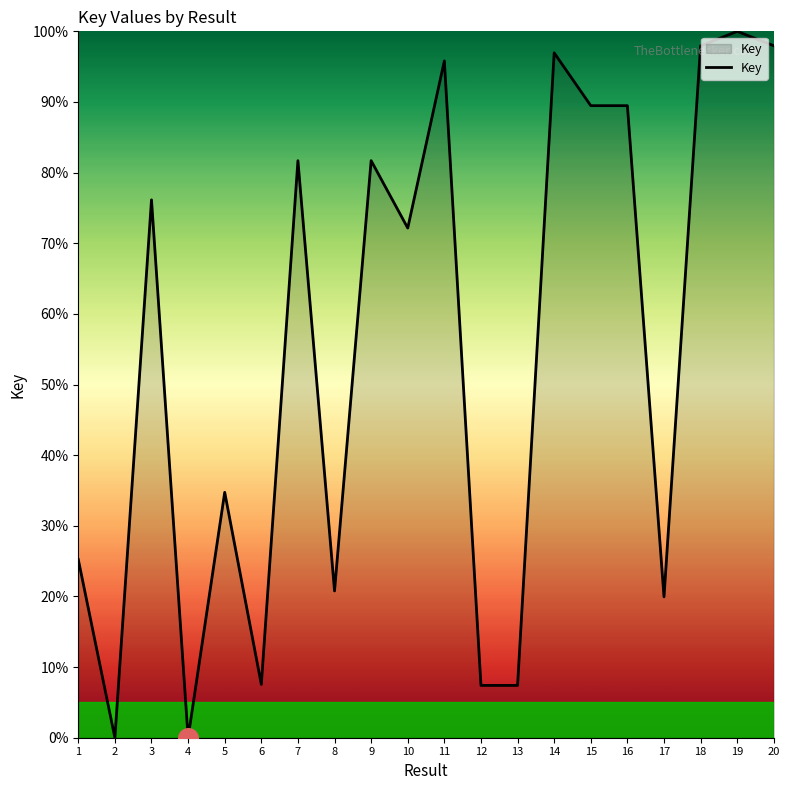

Approximately how many times larger is the value at 15 compared to 5?

2.6